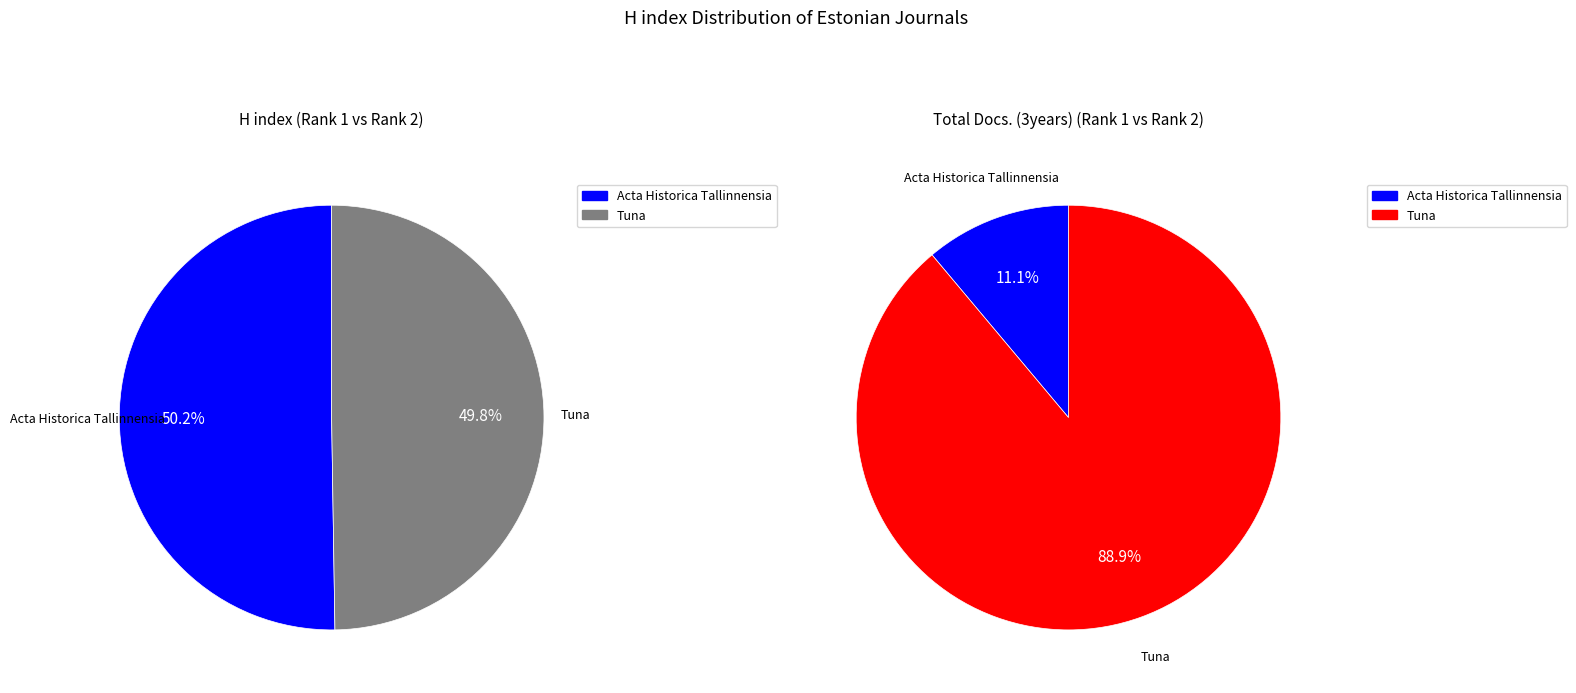

To the nearest percent, what percentage of the pie is Tuna?

50%